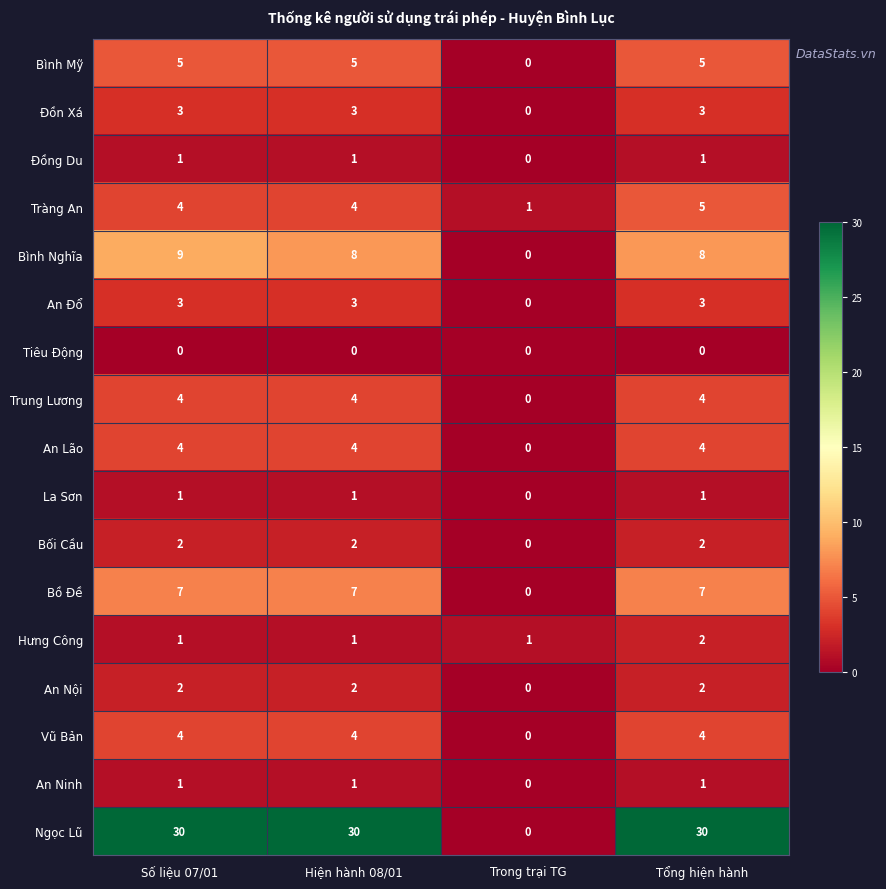

How many Hưng Công values are between 1 and 2?

4